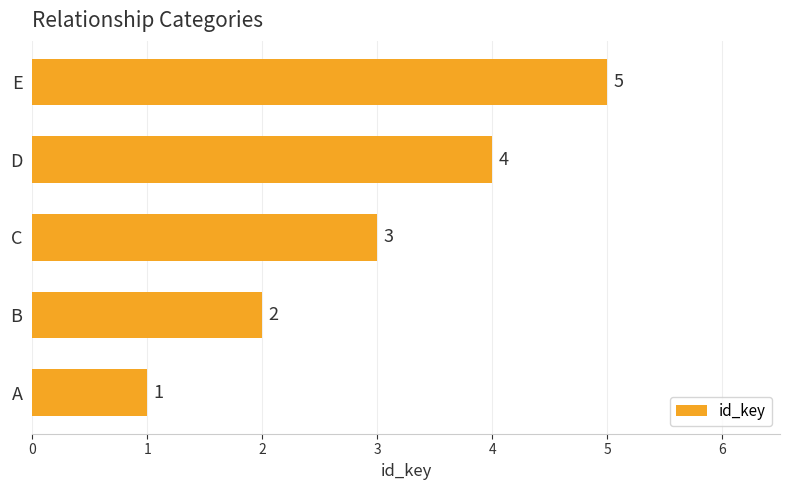

The chart shows a value of 2 at E. True or false?

False